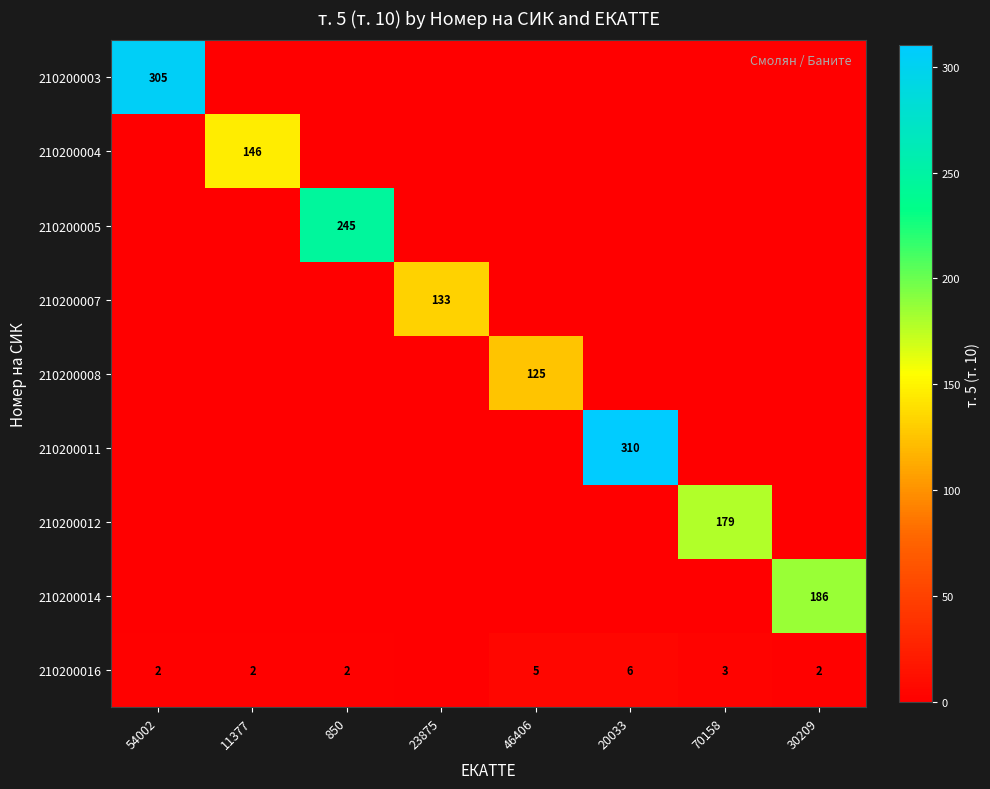

The value of 210200011 at 70158 is 0. True or false?

True